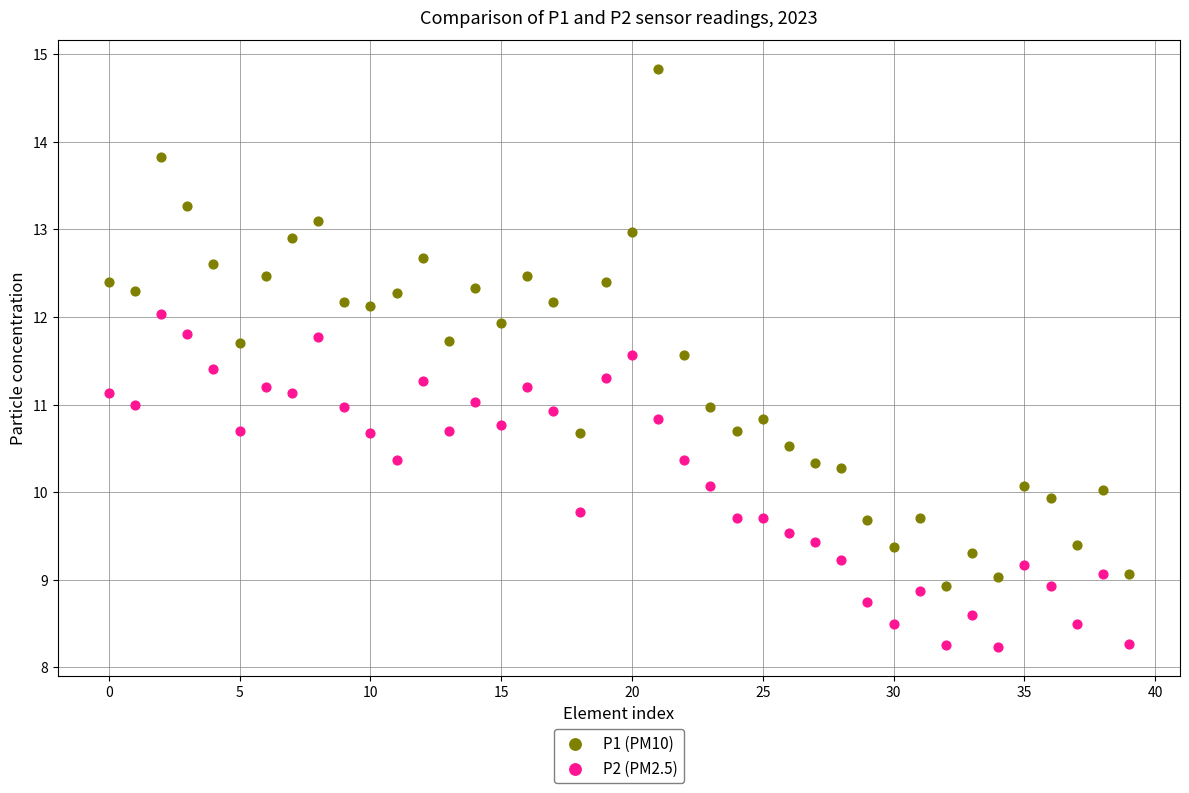

Which series reaches the maximum Y coordinate?

P1 (PM10)